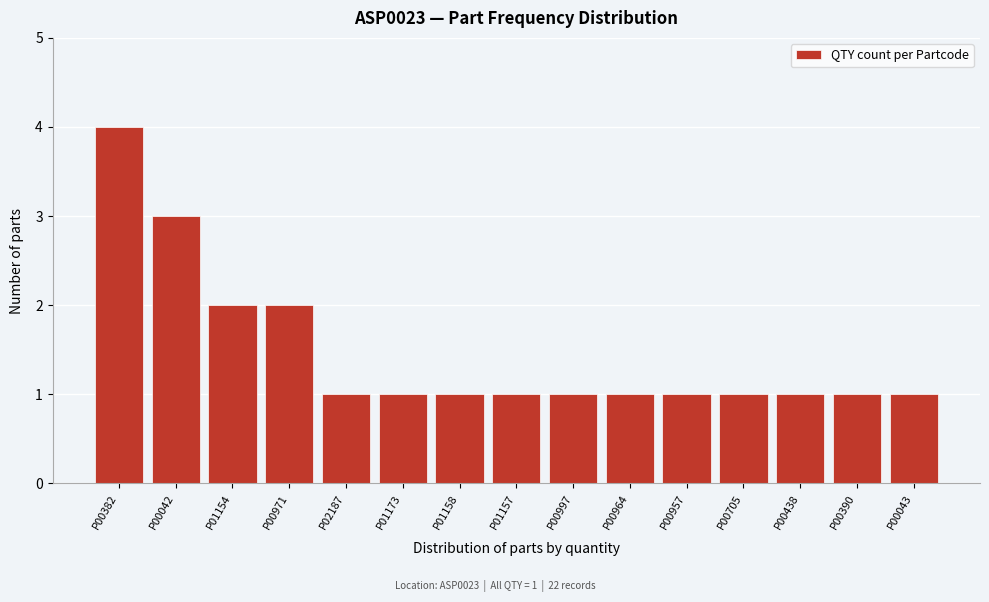

Reading left to right, what are all the values shown in this chart?

P00382=4	P00042=3	P01154=2	P00971=2	P02187=1	P01173=1	P01158=1	P01157=1	P00997=1	P00964=1	P00957=1	P00705=1	P00438=1	P00390=1	P00043=1